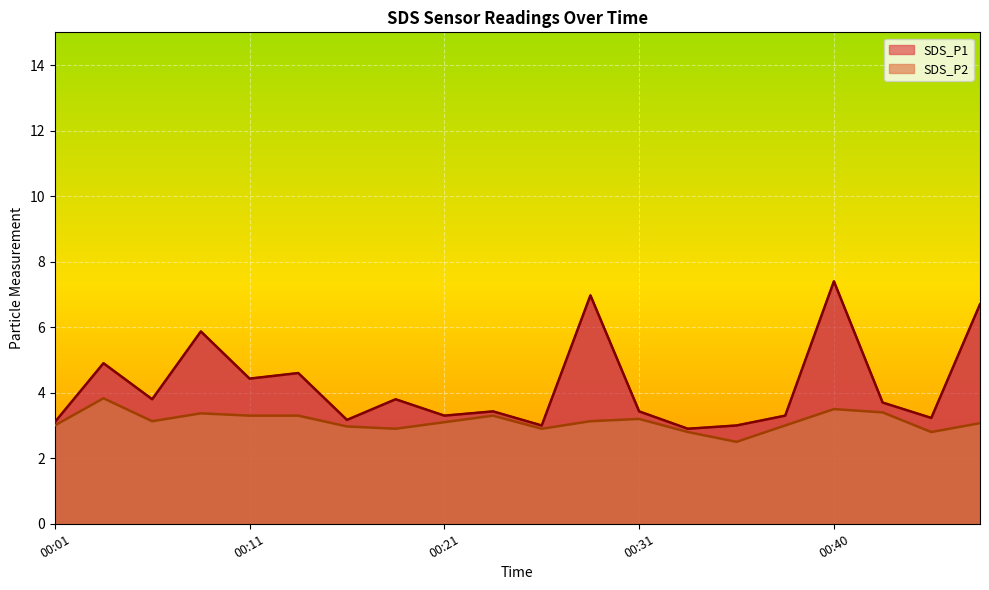

What is the minimum value for SDS_P1?

2.9